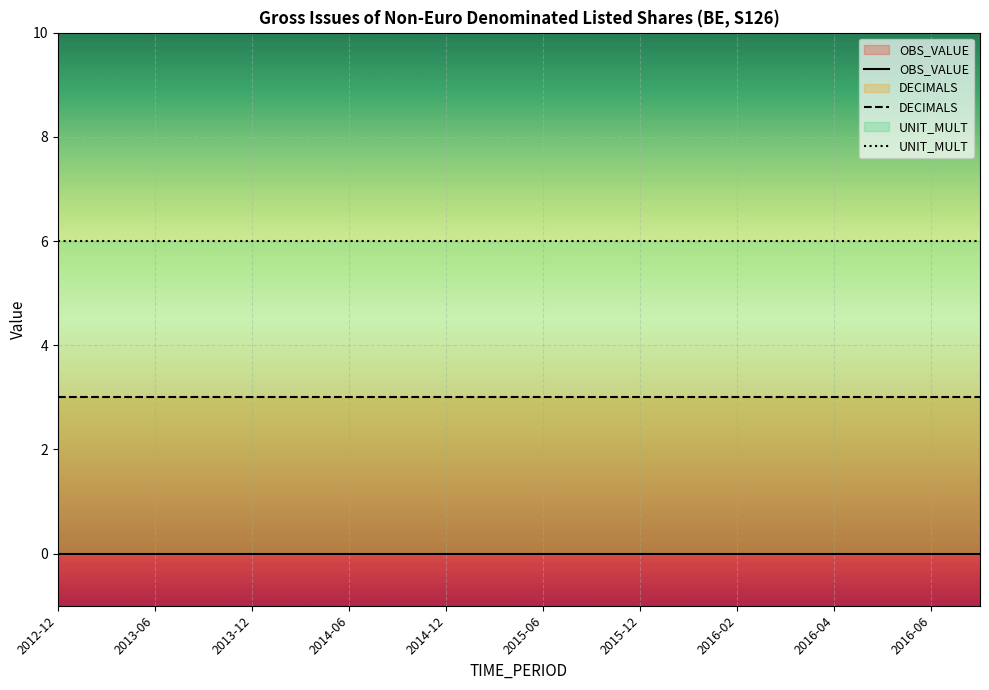

True or false: DECIMALS has more than 0 interior local peaks.

False